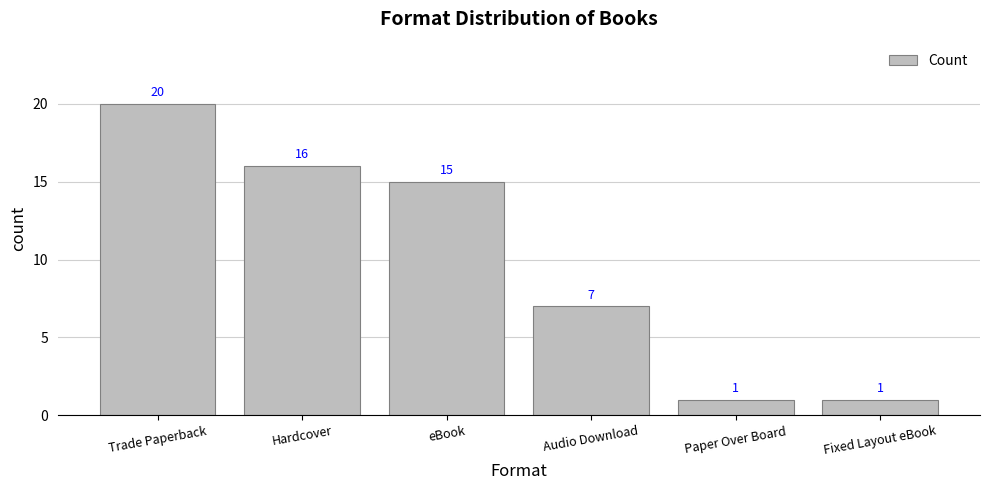

At which label does the data first exceed 15?

Trade Paperback